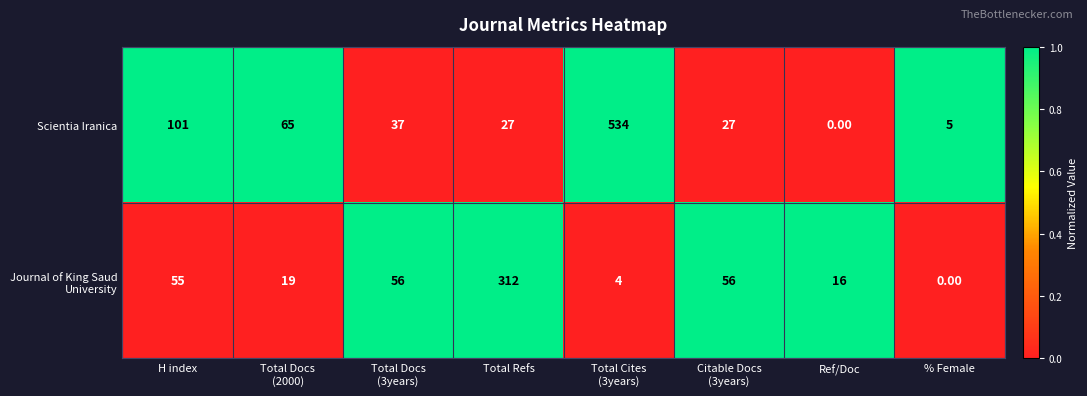

What is the spread (max minus min) of values at Total Docs
(3years)?

19